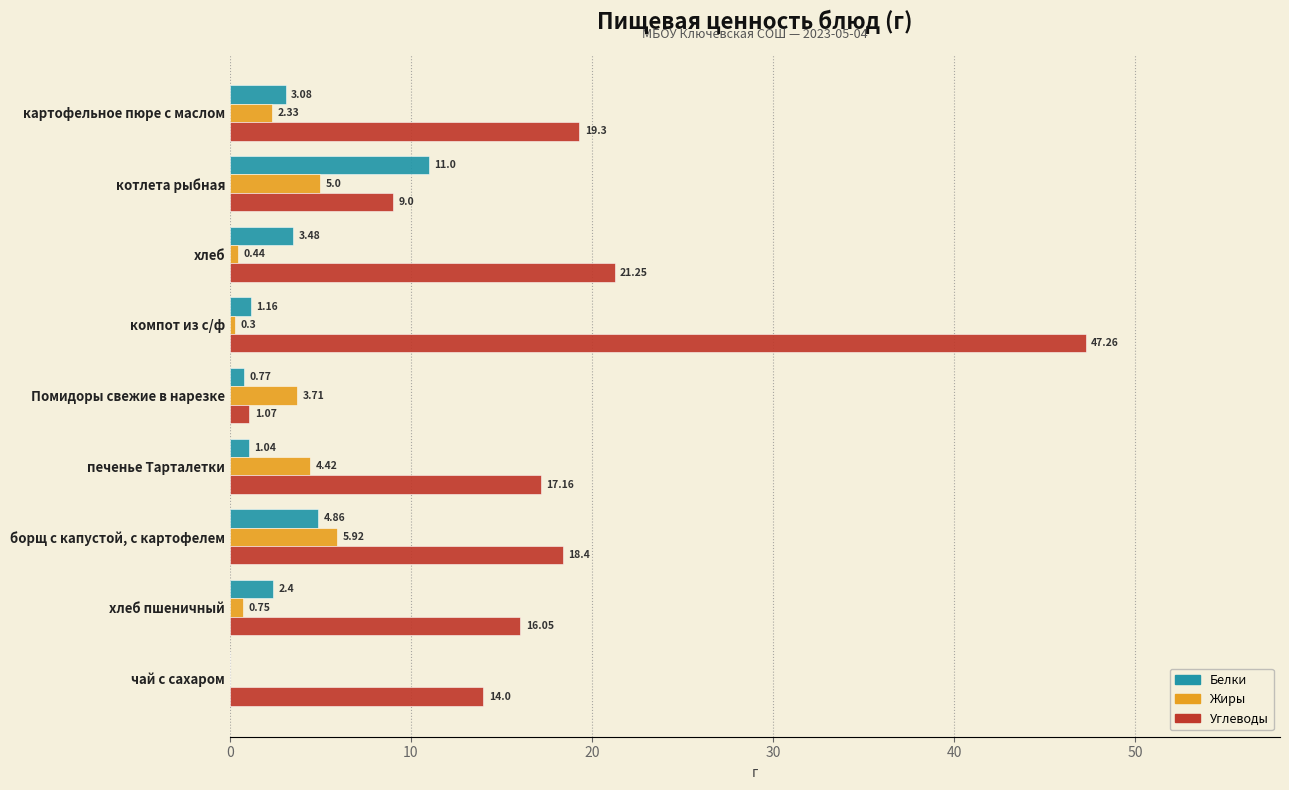

Where is Жиры nearest to the value 2?

картофельное пюре с маслом